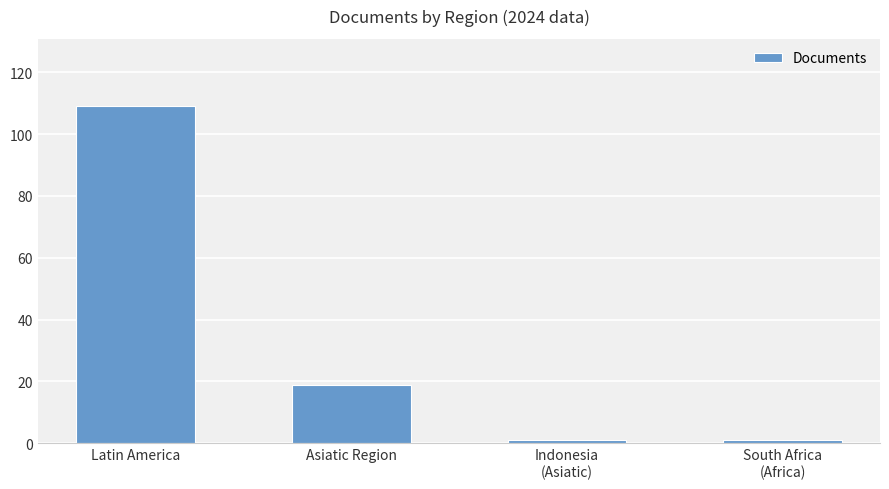

At which label does the data first exceed 19?

Latin America